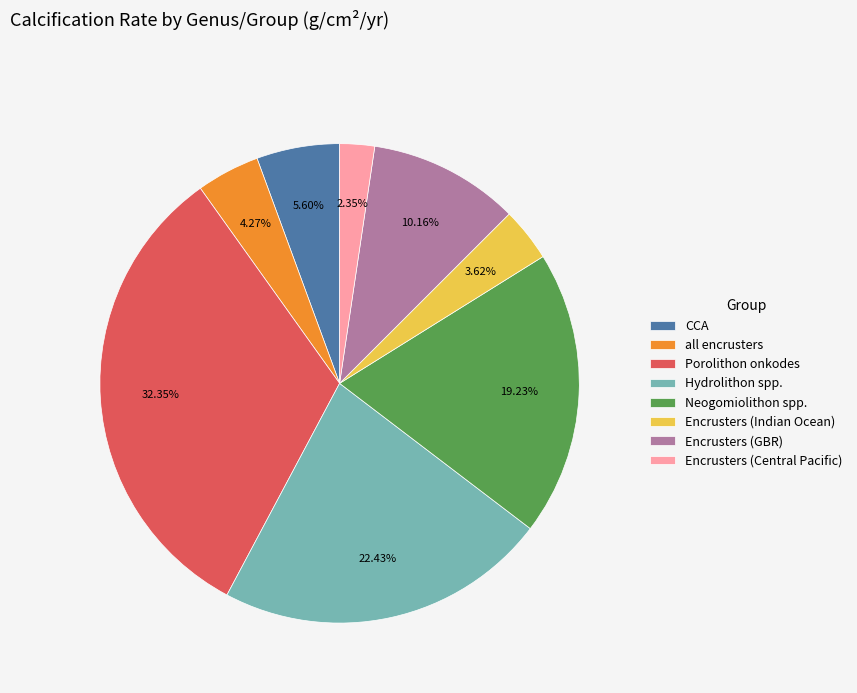

Which category has the biggest portion of the pie?

Porolithon onkodes